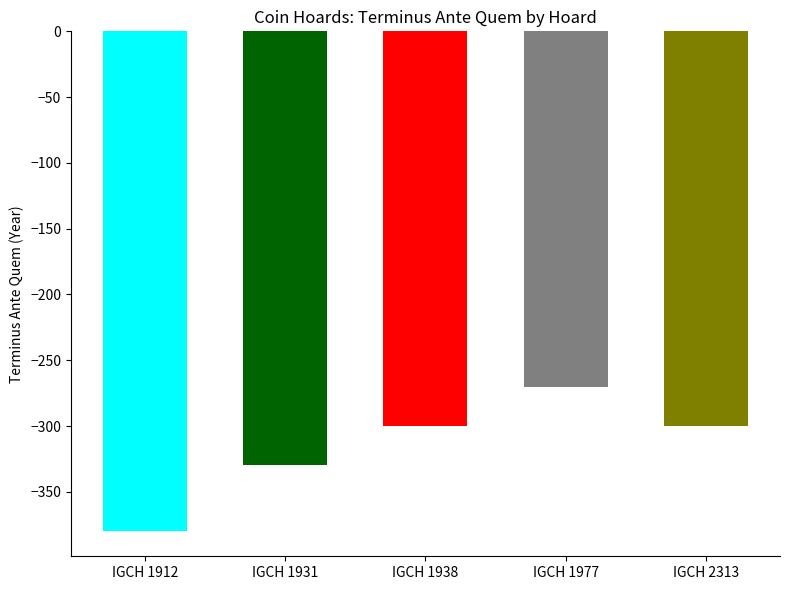

What is the smallest value displayed?

-380